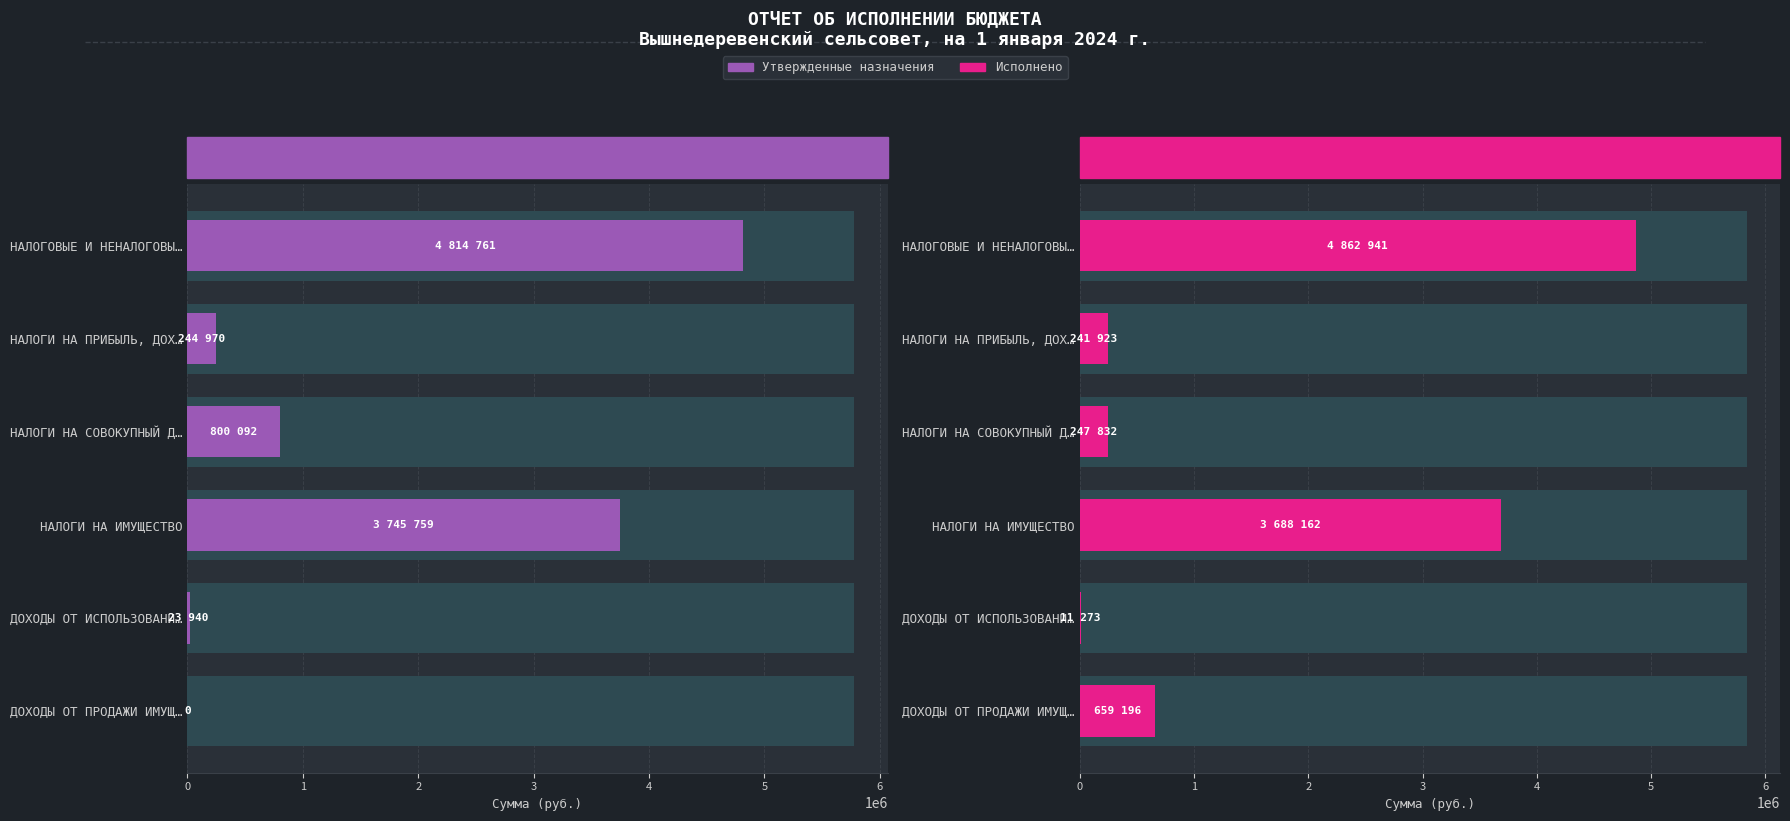

Reading left to right, list all the values displayed in this chart.

Утвержденные назначения: 4814761.0	244970.0	800092.0	3745759.0	23940.0	0.0
Исполнено: 4862941.1	241923.8	247832.7	3688162.5	11273.0	659196.7